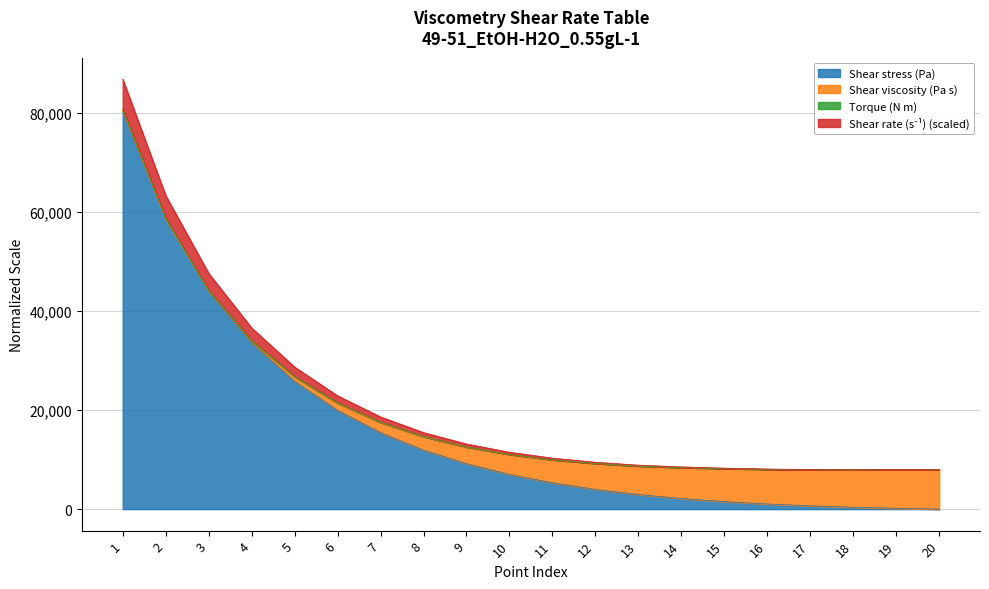

What is the value of the Shear rate (s⁻¹) (scaled) point at the 13th from the left?

8710.0